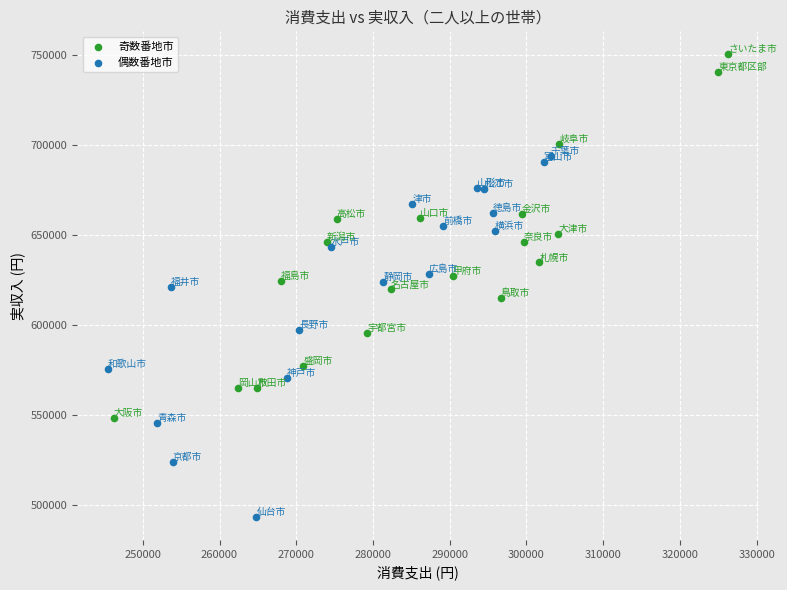

Which series reaches the maximum Y coordinate?

奇数番地市